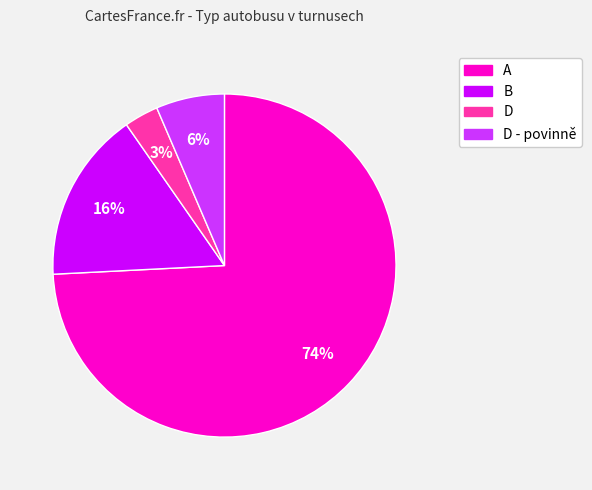

To the nearest percent, what is the average slice percentage?

25%